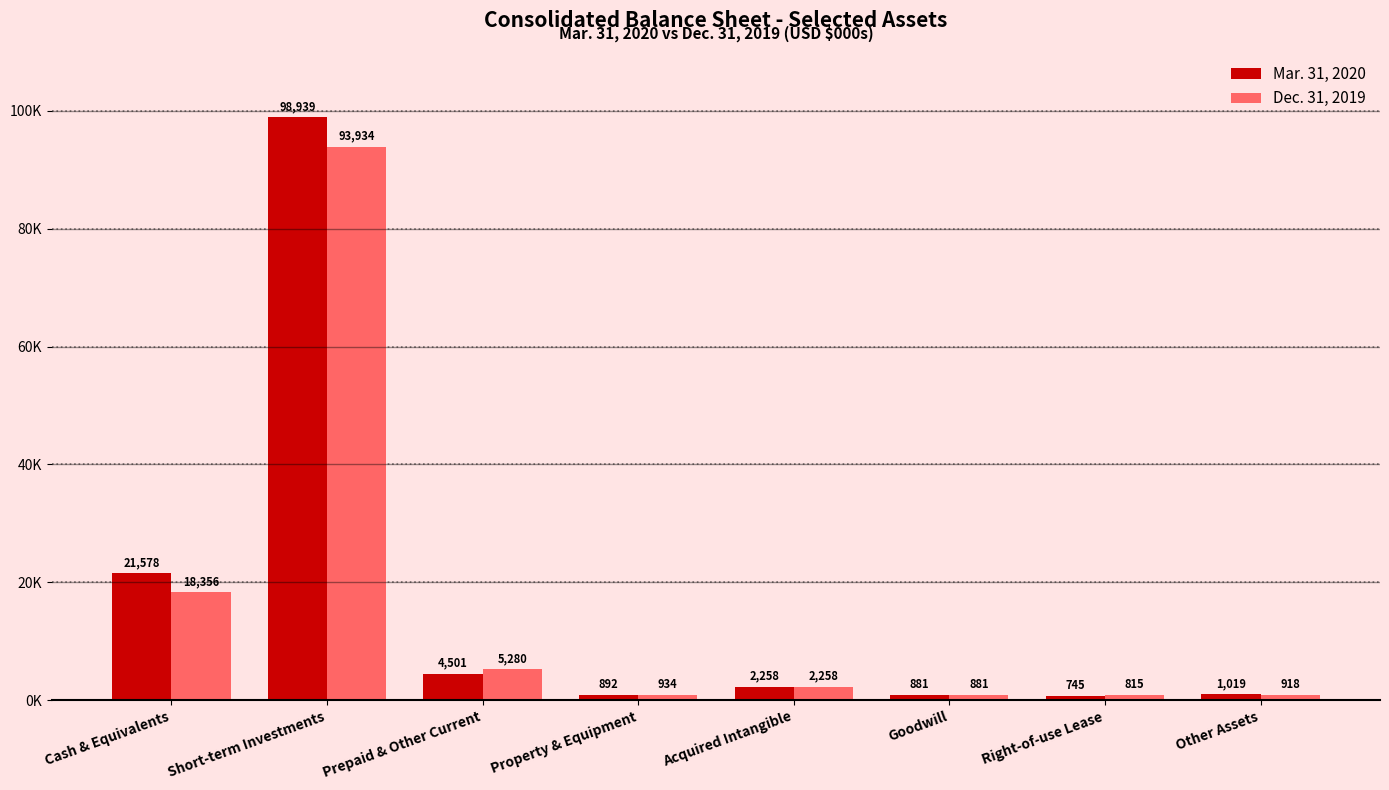

What is the label of the 6th bar from the left?

Goodwill